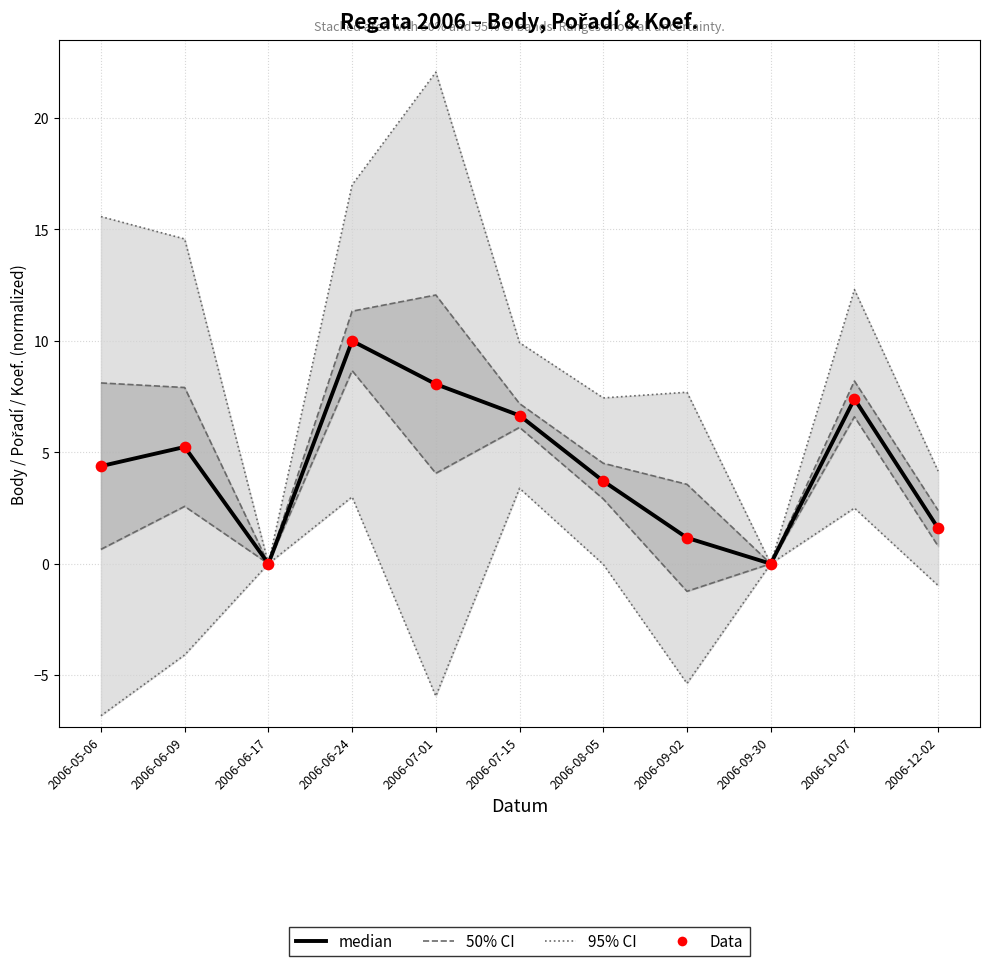

What is the total value across all series at 2006-09-02?

13.6